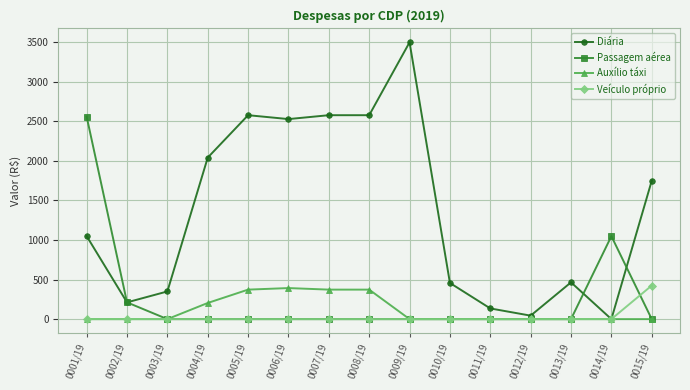

What are all the series names shown in the legend?

Diária, Passagem aérea, Auxílio táxi, Veículo próprio